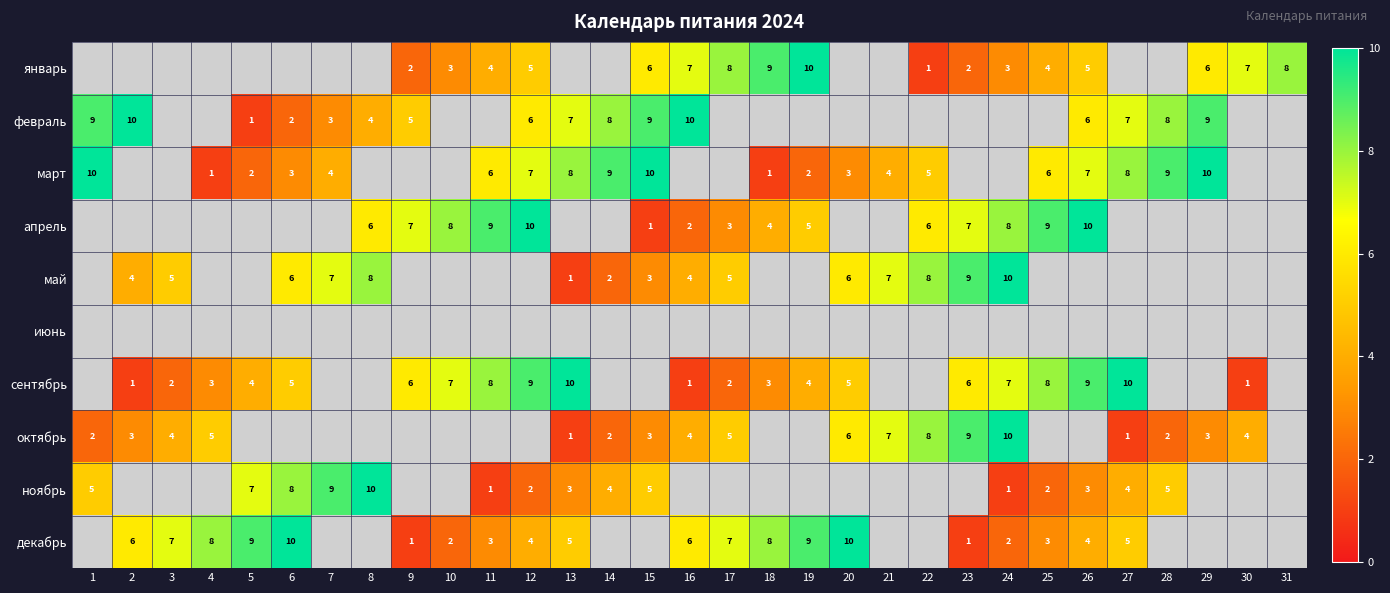

What is the sum of the октябрь values at 27 and 21?

8